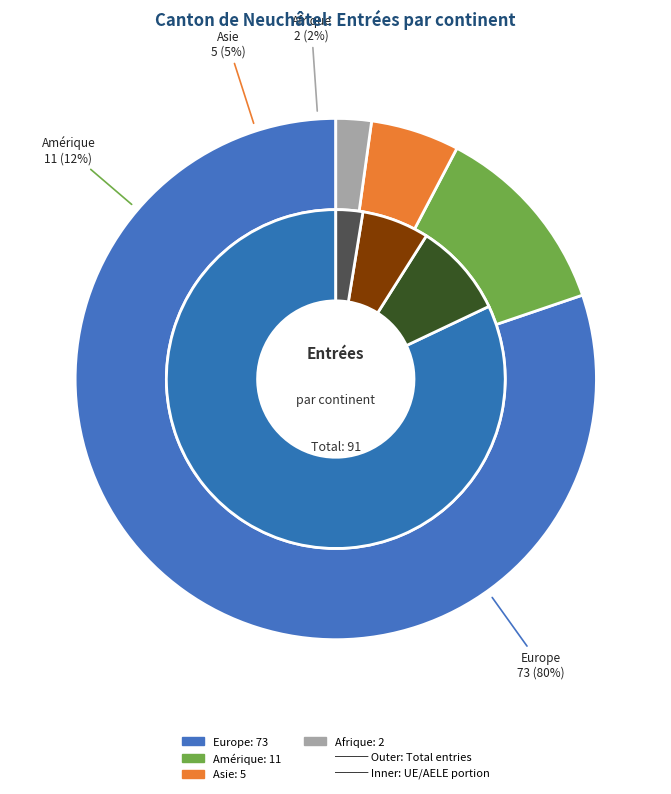

The Afrique slice represents 2% of the pie. True or false?

True